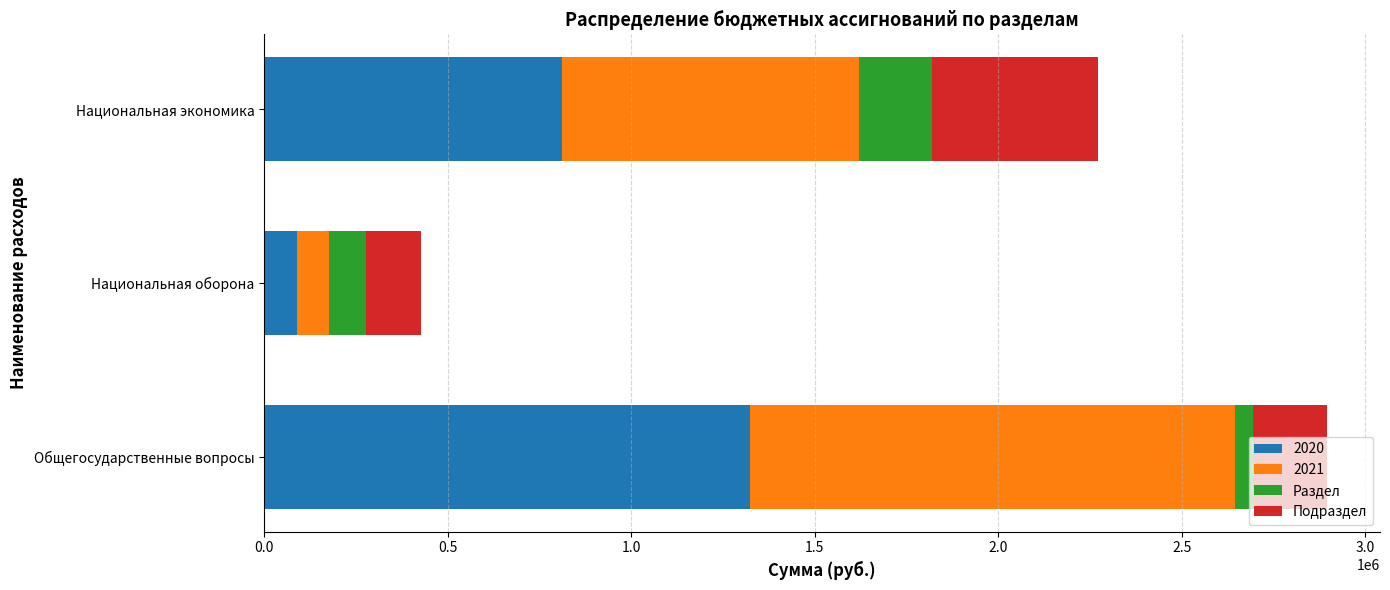

What is the minimum value for 2020?

88972